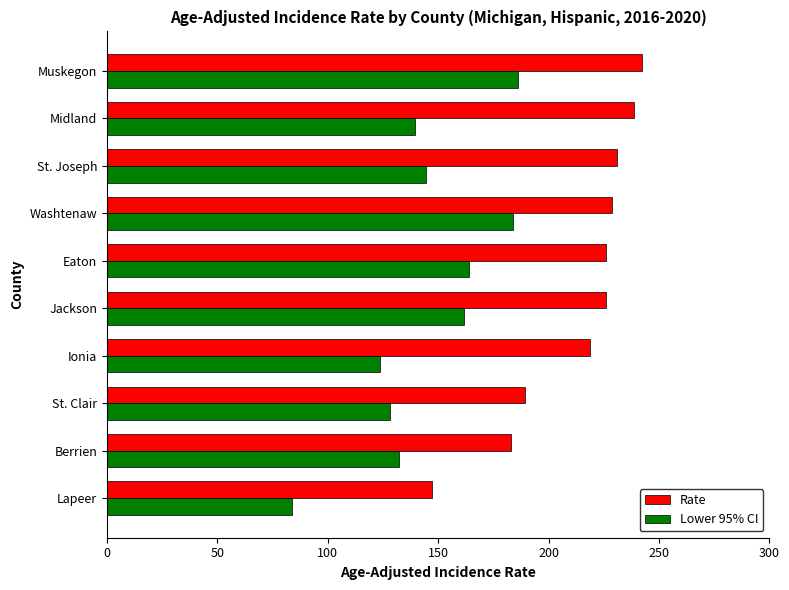

What are all the series names shown in the legend?

Rate, Lower 95% CI